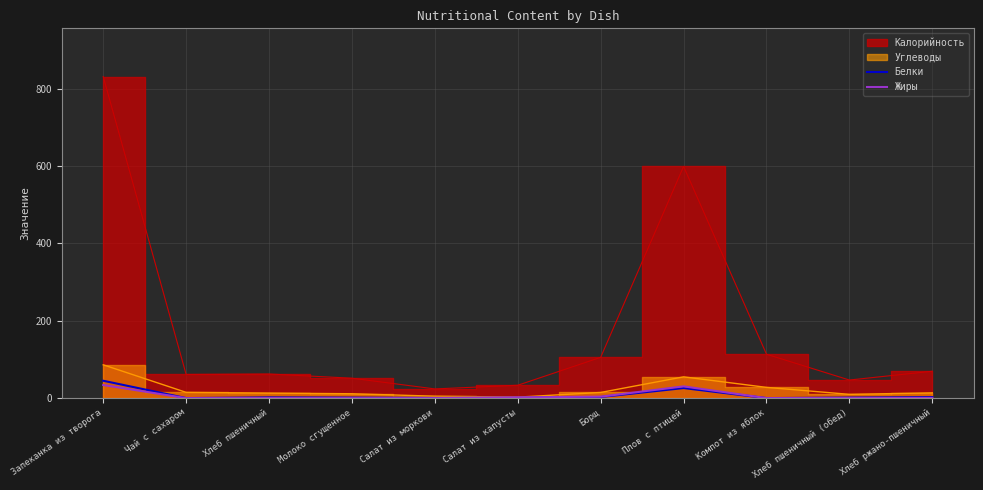

List the labels in order of Белки value, largest first.

Запеканка из творога, Плов с птицей, Борщ, Хлеб ржано-пшеничный, Хлеб пшеничный, Хлеб пшеничный (обед), Молоко сгущенное, Салат из капусты, Салат из моркови, Чай с сахаром, Компот из яблок